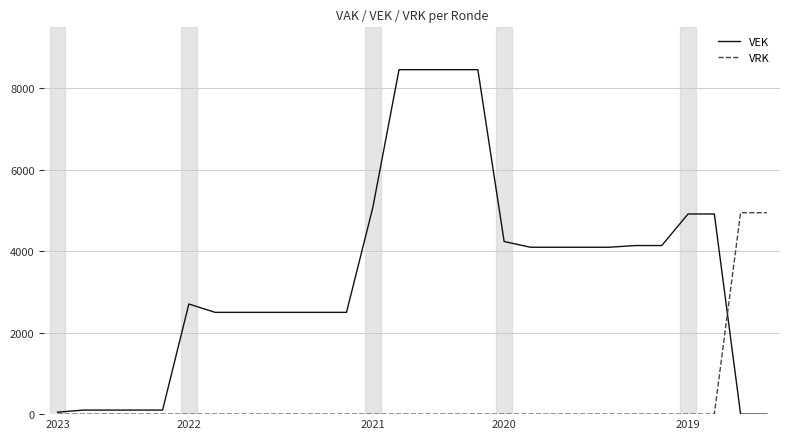

What is the difference between the maximum and minimum values in the VRK series?

4947